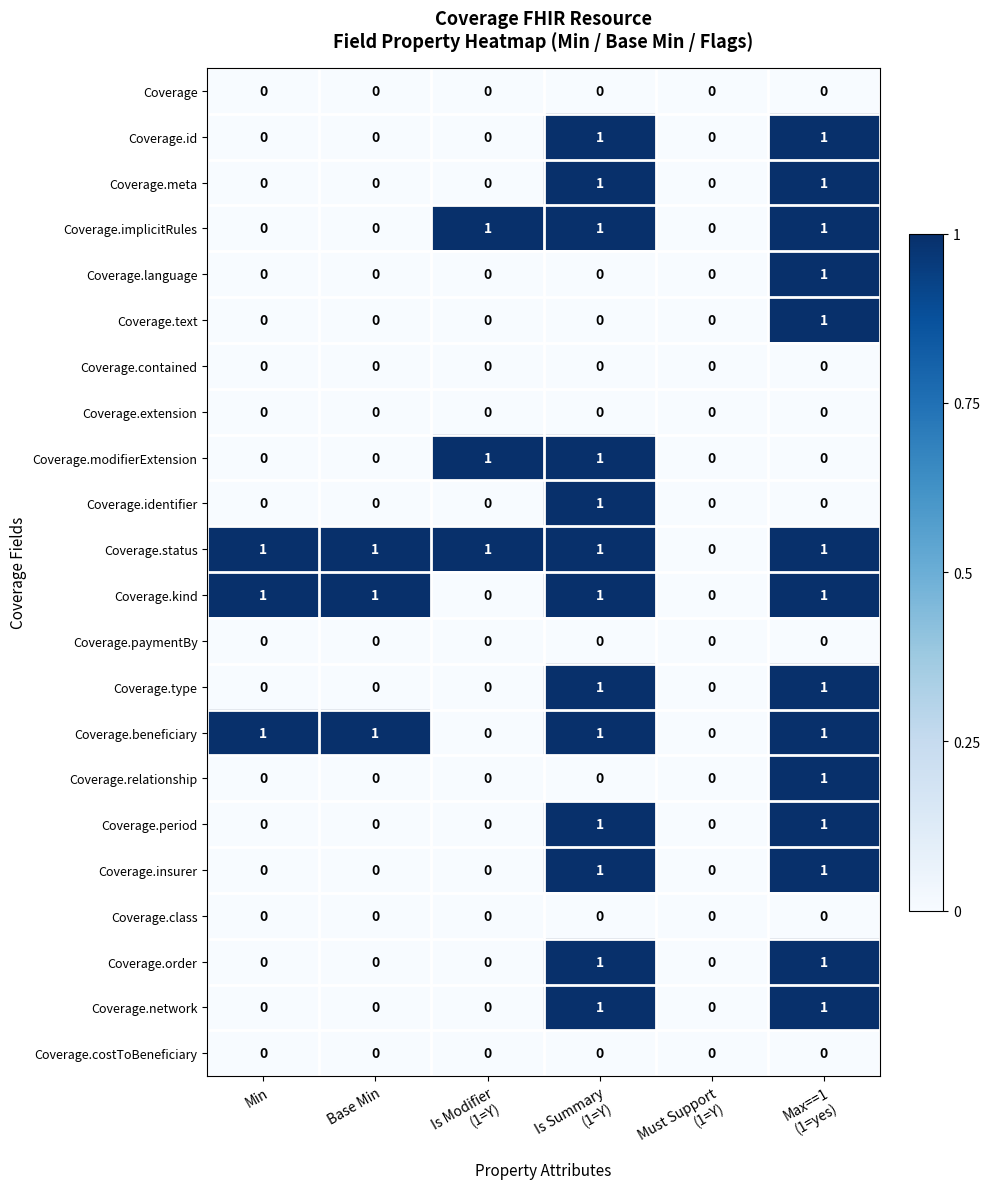

Which series has the largest total across all categories?

Coverage.status